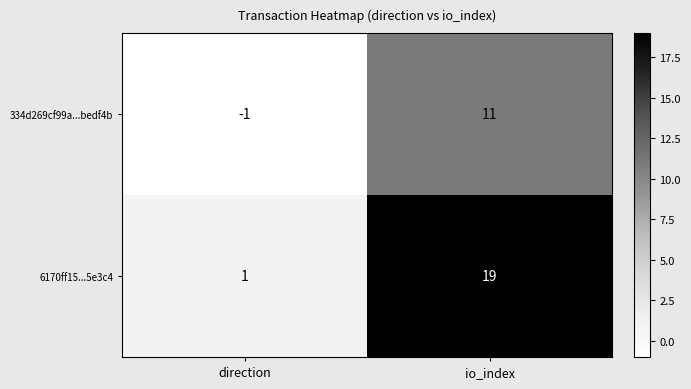

List the series in order of their overall mean, lowest first.

334d269cf99a...bedf4b, 6170ff15...5e3c4